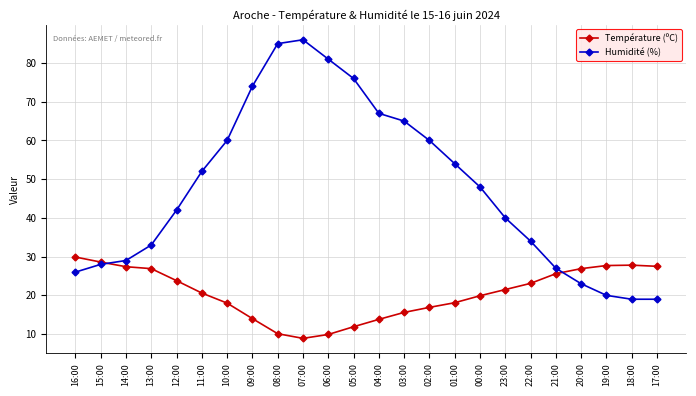

Which series has the largest total across all categories?

Humidité (%)